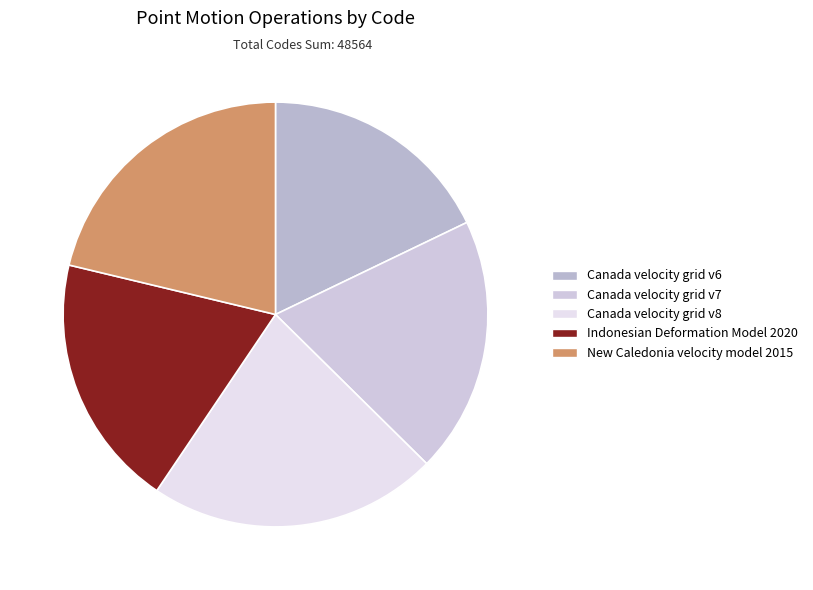

How many slices are in this pie chart?

5